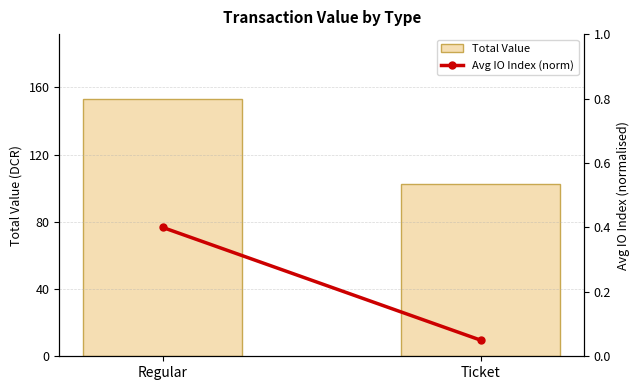

Which category has the lowest value in the Total Value series?

Ticket